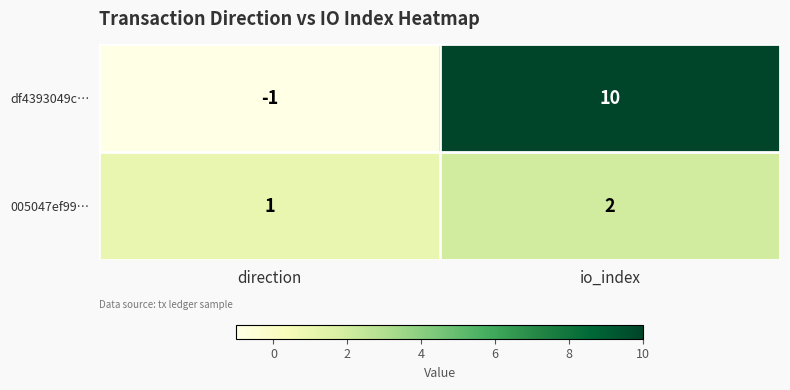

At io_index, list the series in order from smallest to largest.

005047ef99…, df4393049c…